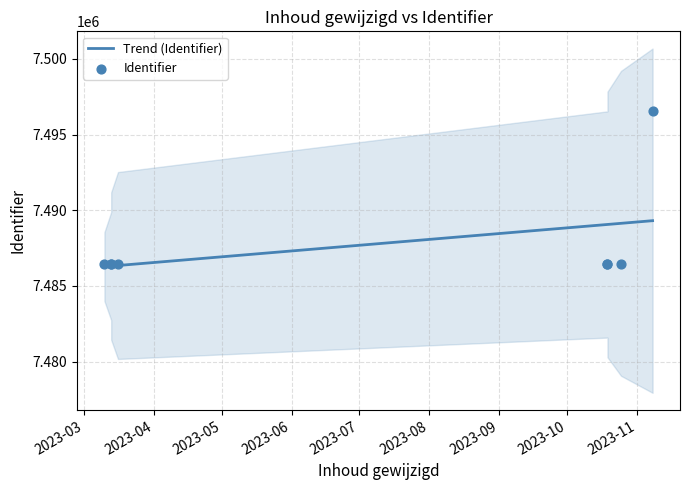

Is the value of Trend (Identifier) at 2023-09 greater than the value of Identifier at 2023-08?

Yes